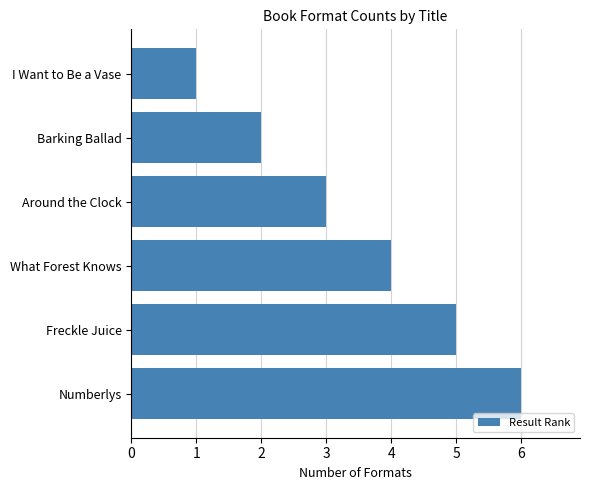

Are the bars grouped side by side (vs. stacked)?

No